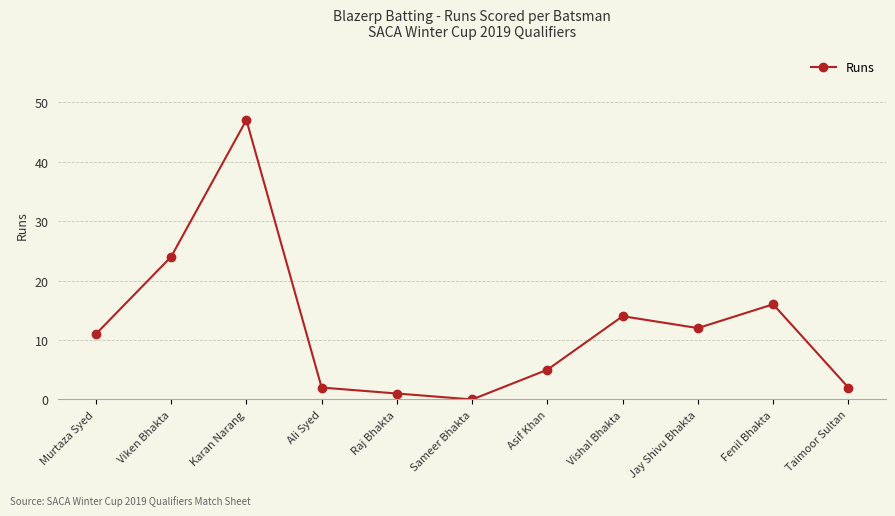

What is the ratio of the value at Viken Bhakta to the value at Ali Syed?

12.0